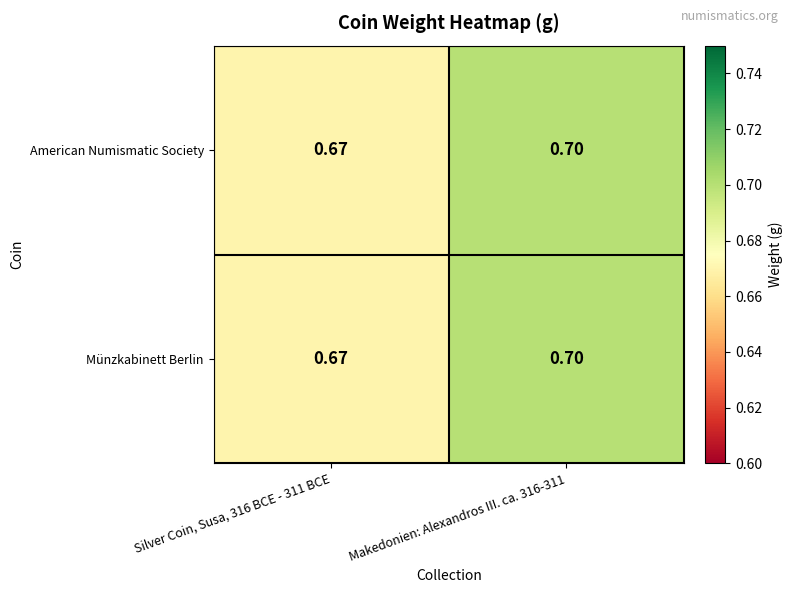

Is the value of Münzkabinett Berlin at Makedonien: Alexandros III. ca. 316-311 greater than the value of American Numismatic Society at Silver Coin, Susa, 316 BCE - 311 BCE?

Yes